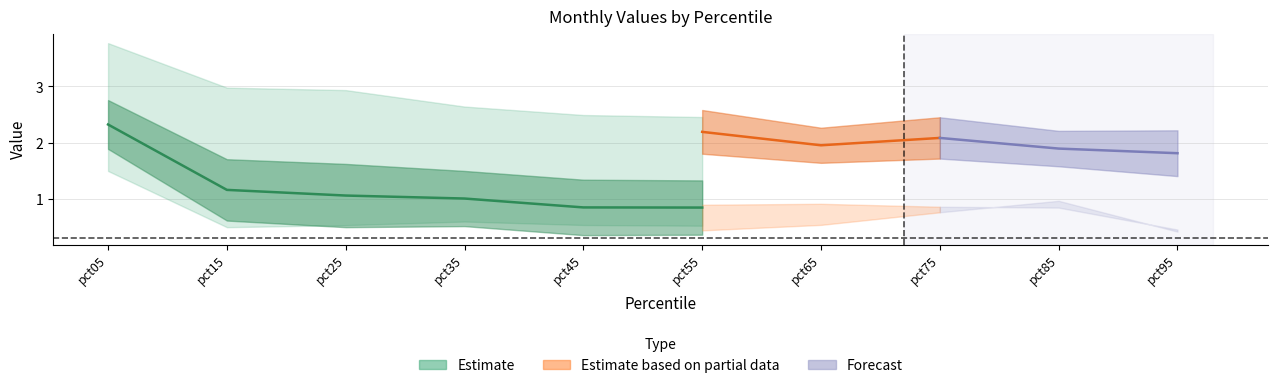

True or false: Jan has a value of 0.7 at pct25.

False